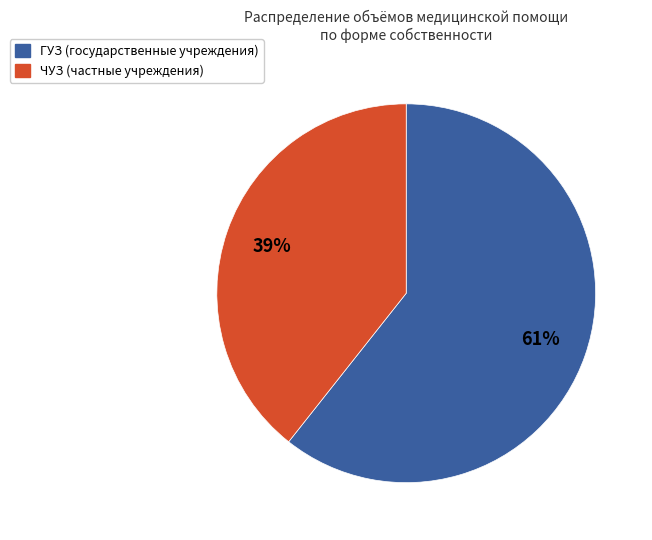

To the nearest percent, what is the average slice percentage?

50%